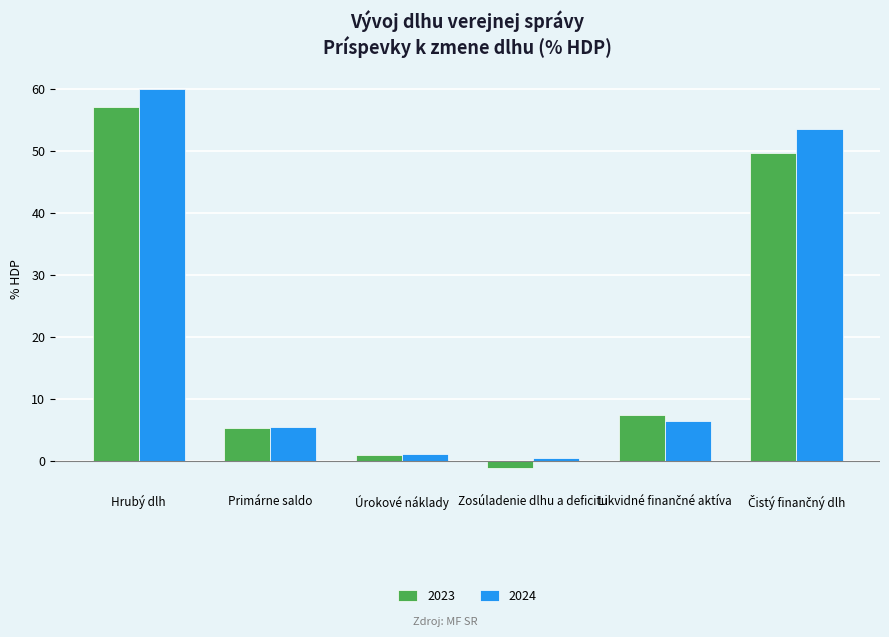

Rank the series by their average value, from lowest to highest.

2023, 2024